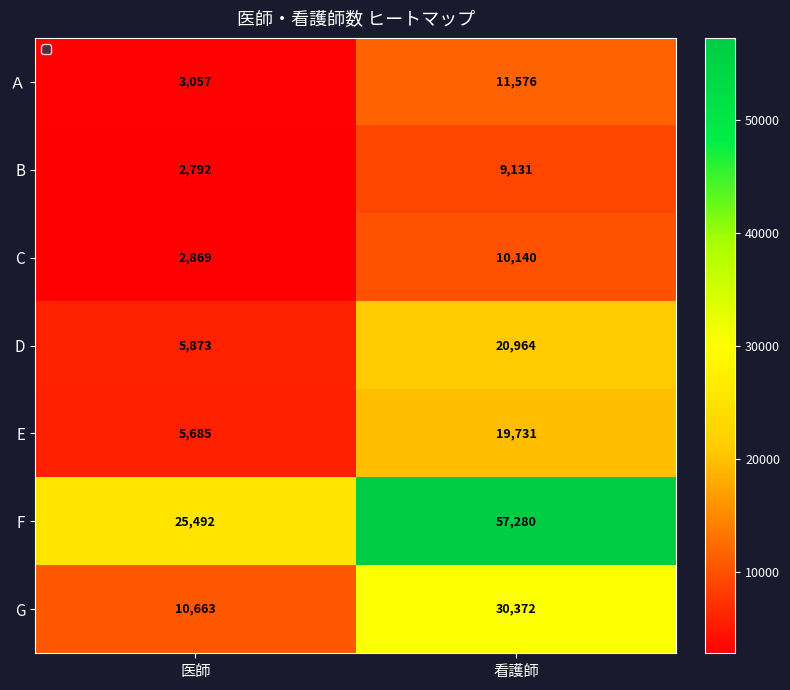

True or false: E has a value of 5685 at 医師.

True